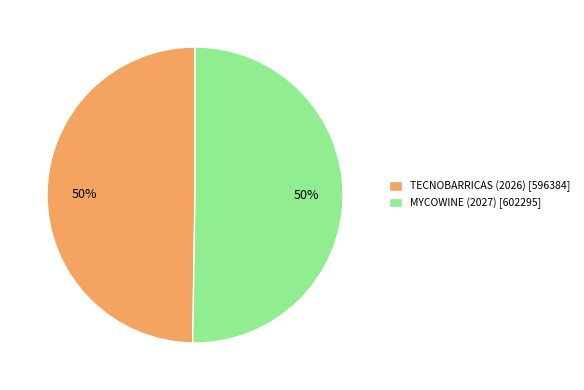

The TECNOBARRICAS (2026) [596384] slice represents 50% of the pie. True or false?

True